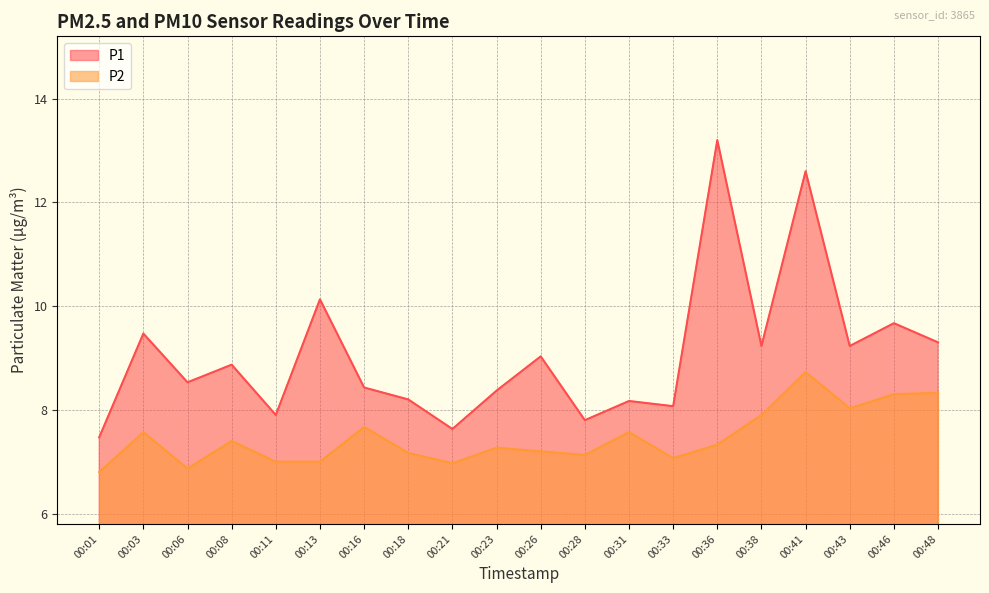

What is the spread (max minus min) of values at 00:16?

0.8